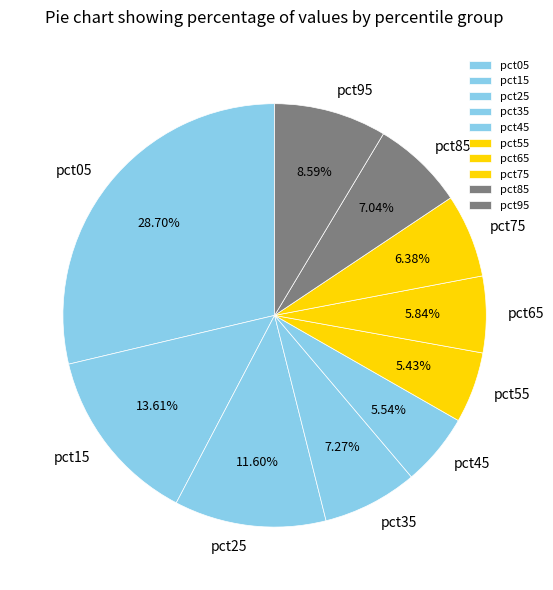

Which has a higher value, pct05 or pct75?

pct05